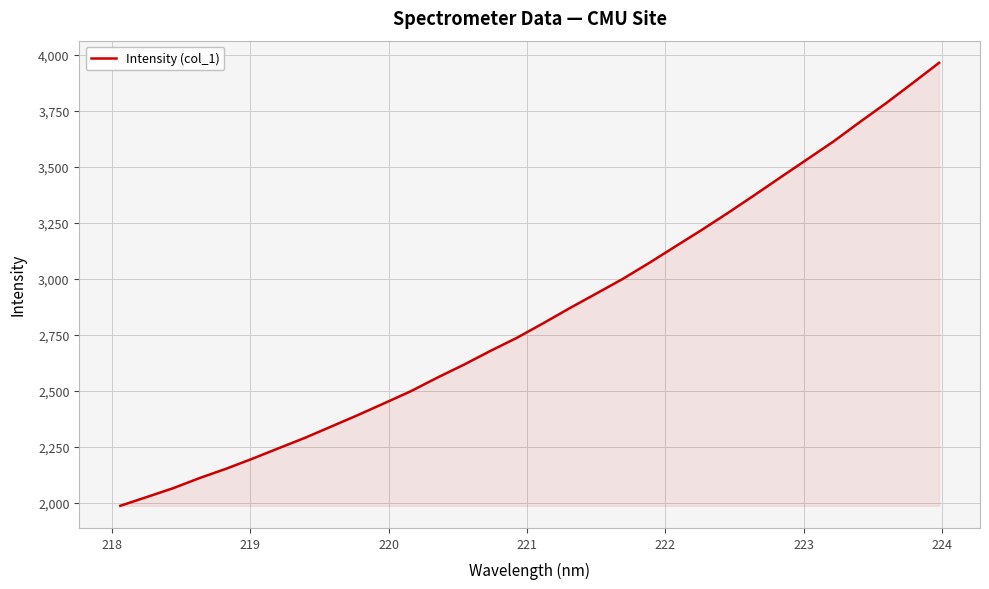

What is the maximum value shown in the chart?

3963.7